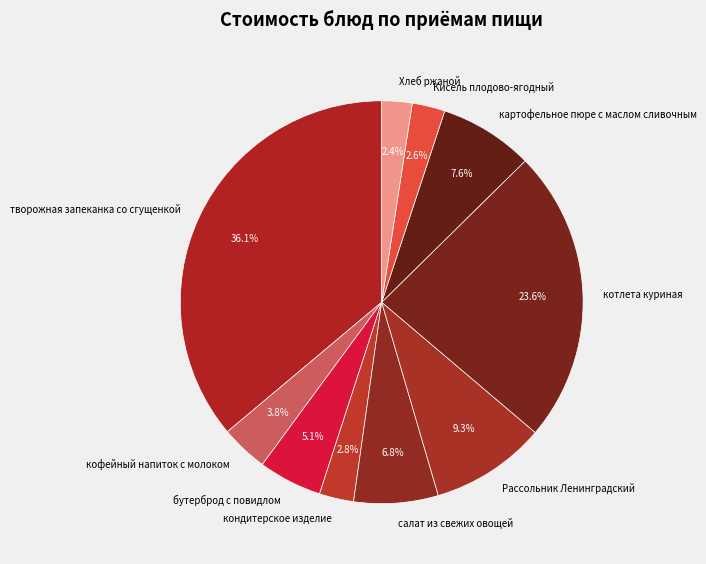

Does any single category account for the majority?

No